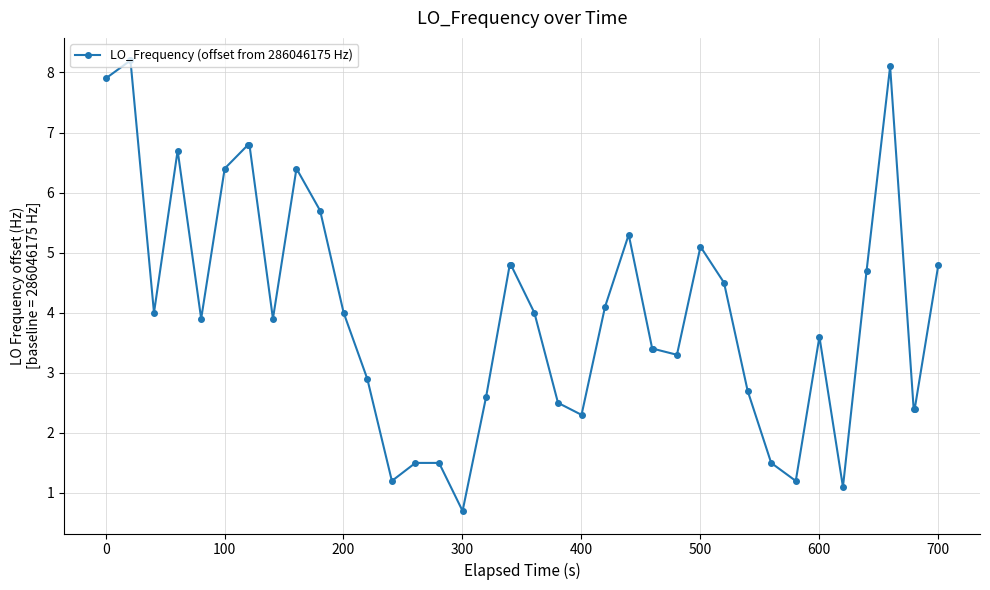

How many lines are shown in the chart?

1